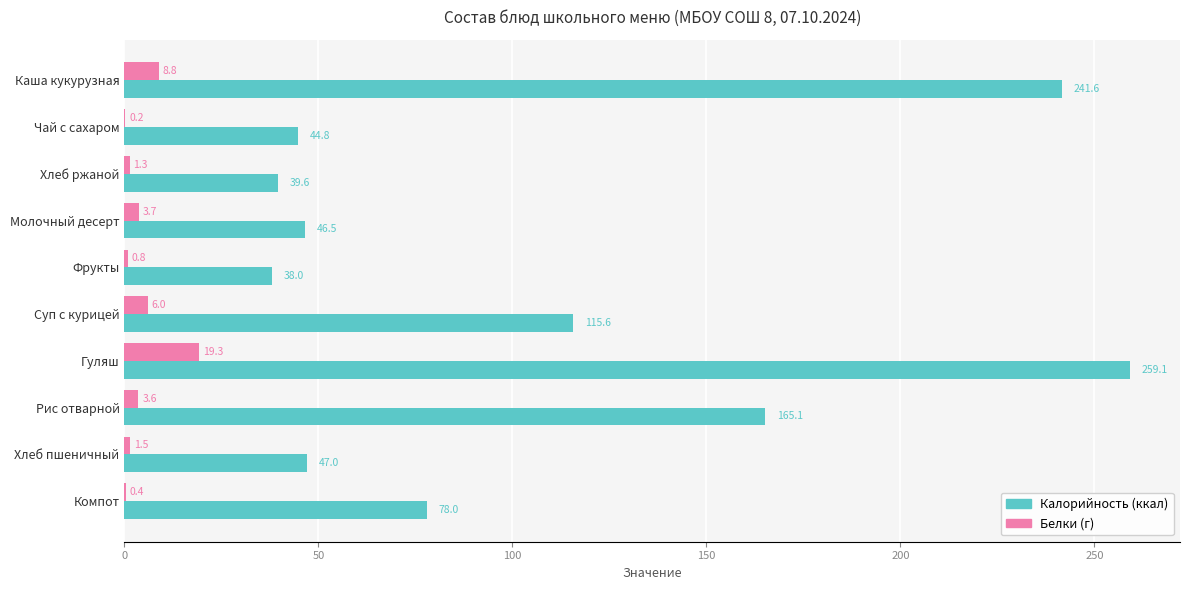

At which category is the sum across all series the highest?

Гуляш